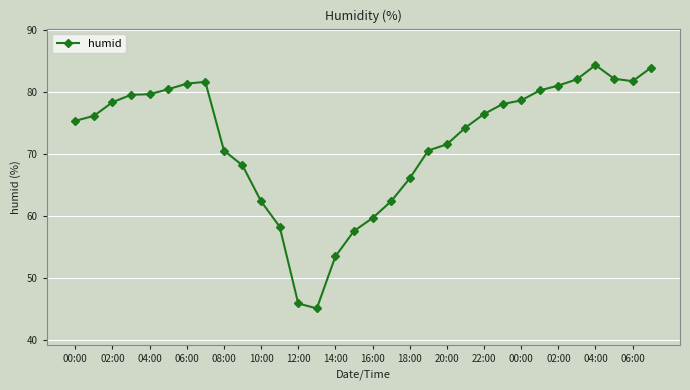

What is the smallest value displayed?

45.1